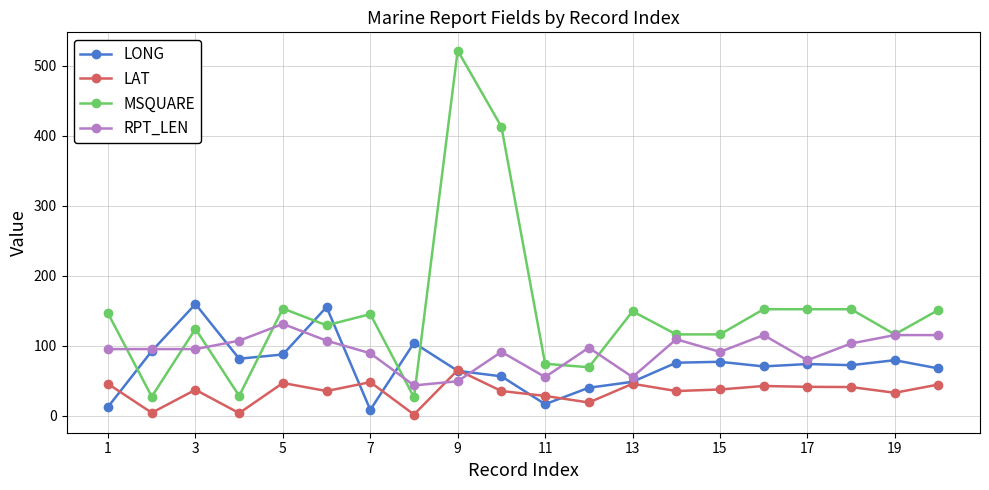

True or false: LAT and MSQUARE cross at least once.

False